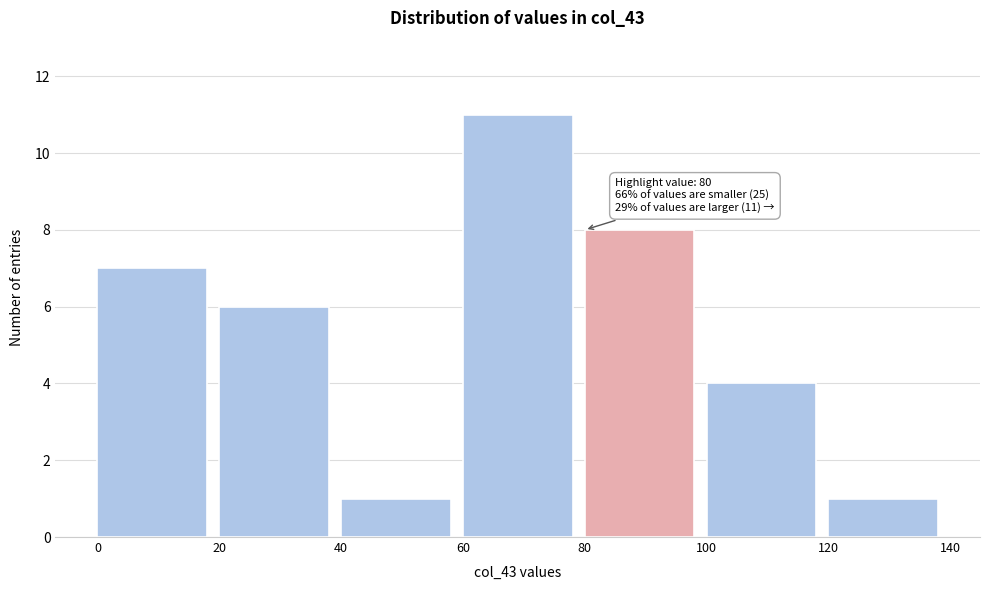

Over which range of the x-axis is the bar tallest?

60 to 80